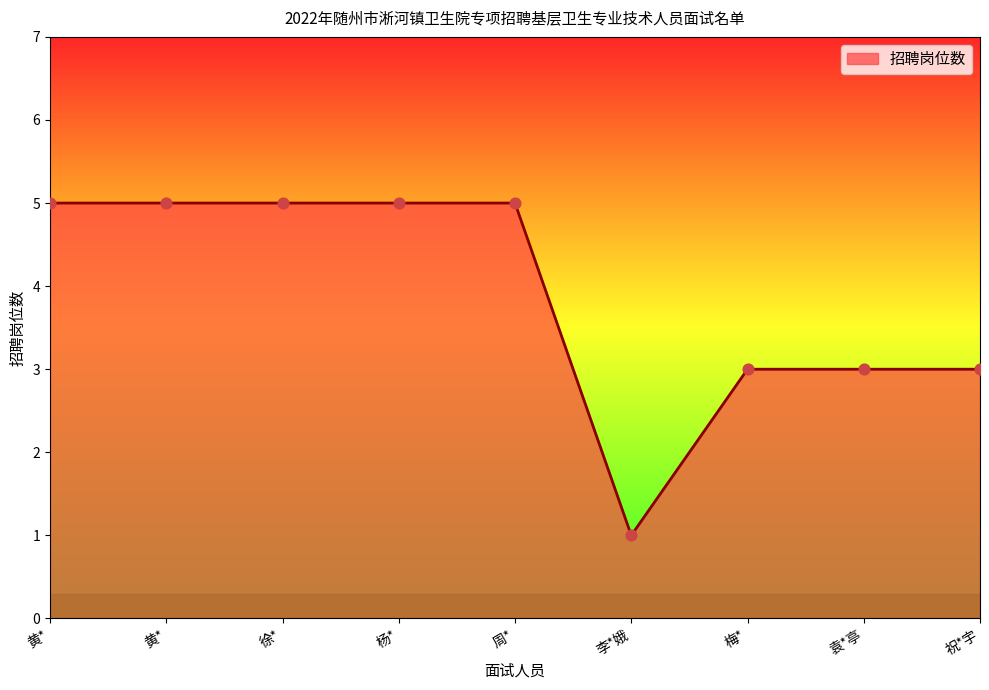

Between 李*娥 and 黄*, which is larger?

黄*